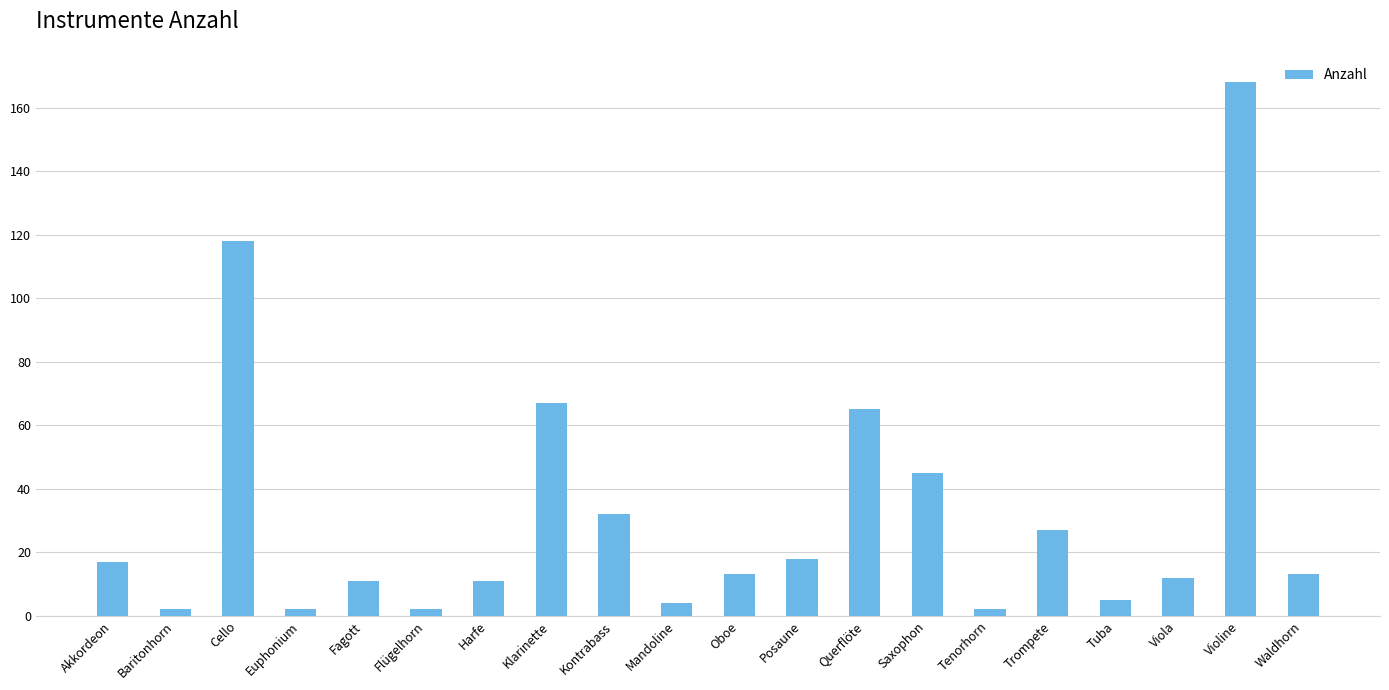

At which label does the data first exceed 13?

Akkordeon